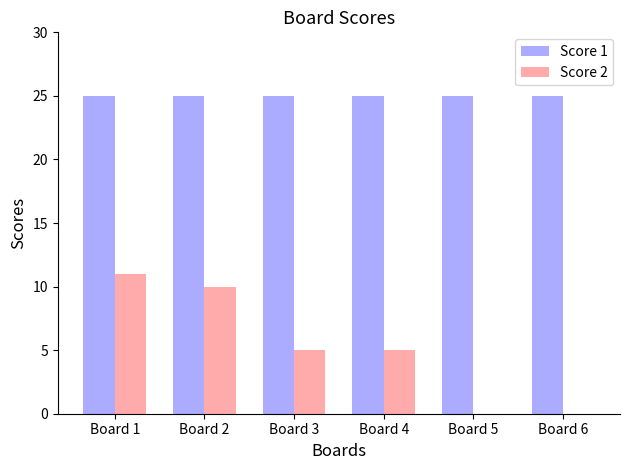

Which series has the largest total across all categories?

Score 1